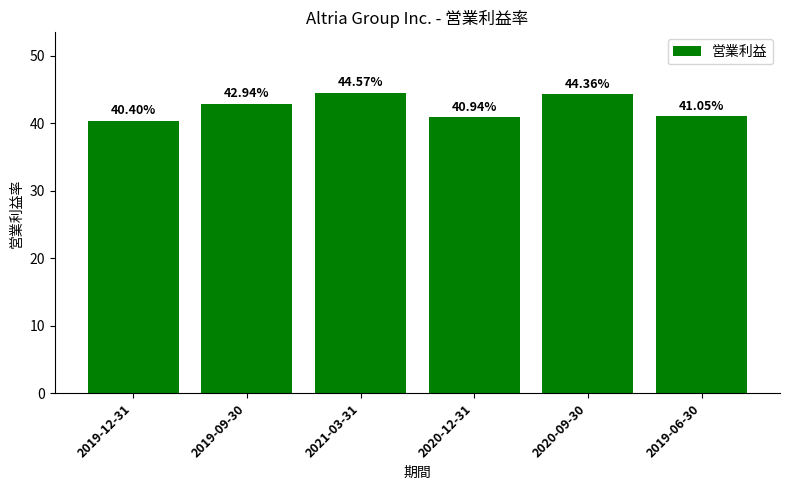

How many data points are less than 42?

3